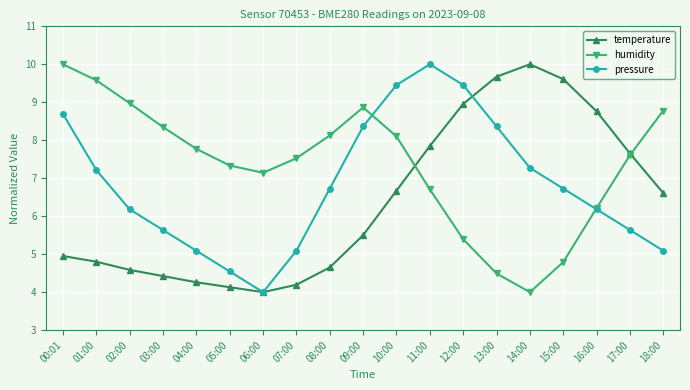

The value of pressure at 03:00 is 5.6. True or false?

True